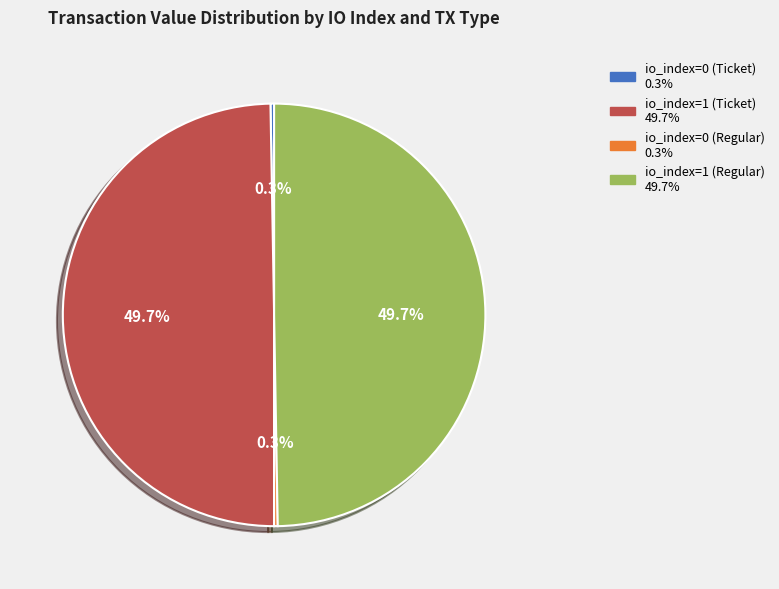

Do io_index=1 (Regular) and io_index=1 (Ticket) together represent more than half of the pie?

Yes